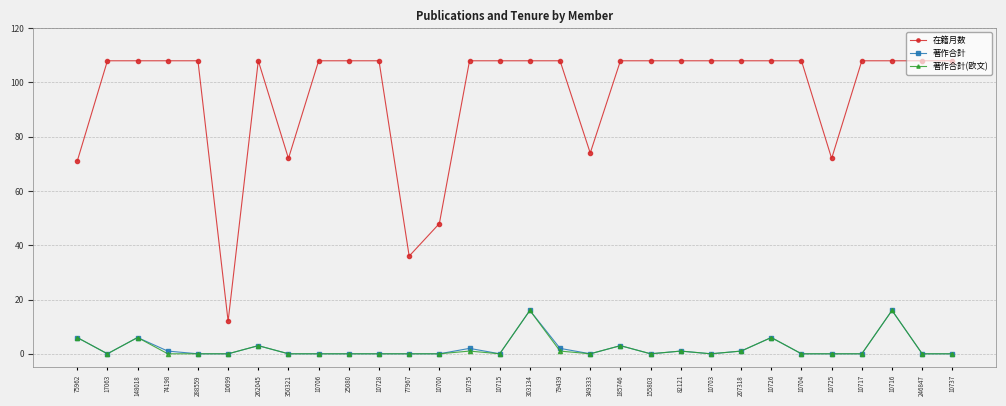

Does the chart have visible grid lines?

Yes